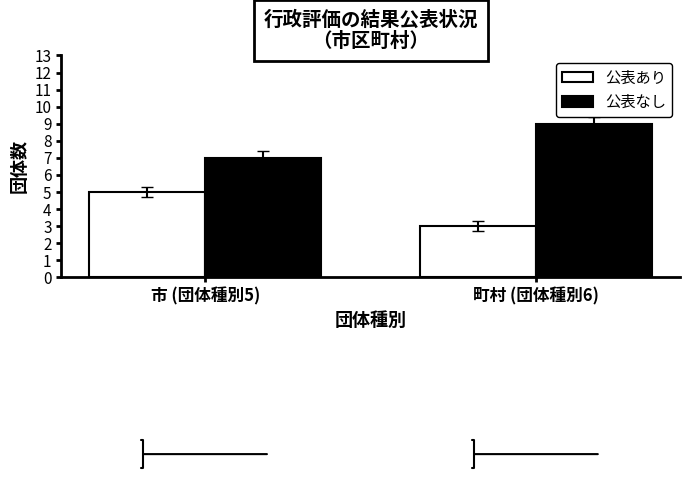

What is the difference between the highest and lowest values at 町村 (団体種別6)?

6